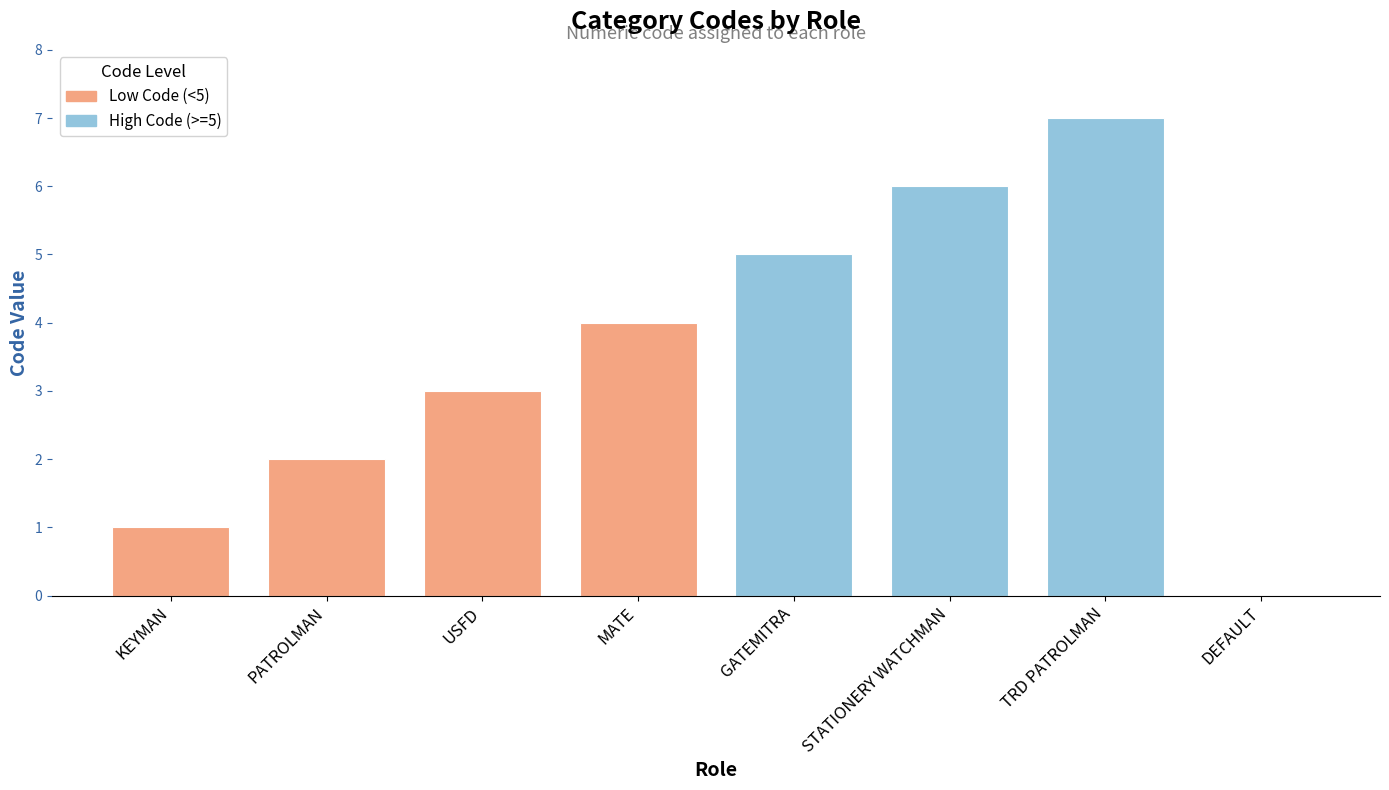

What is the sum of the values at USFD and DEFAULT?

3